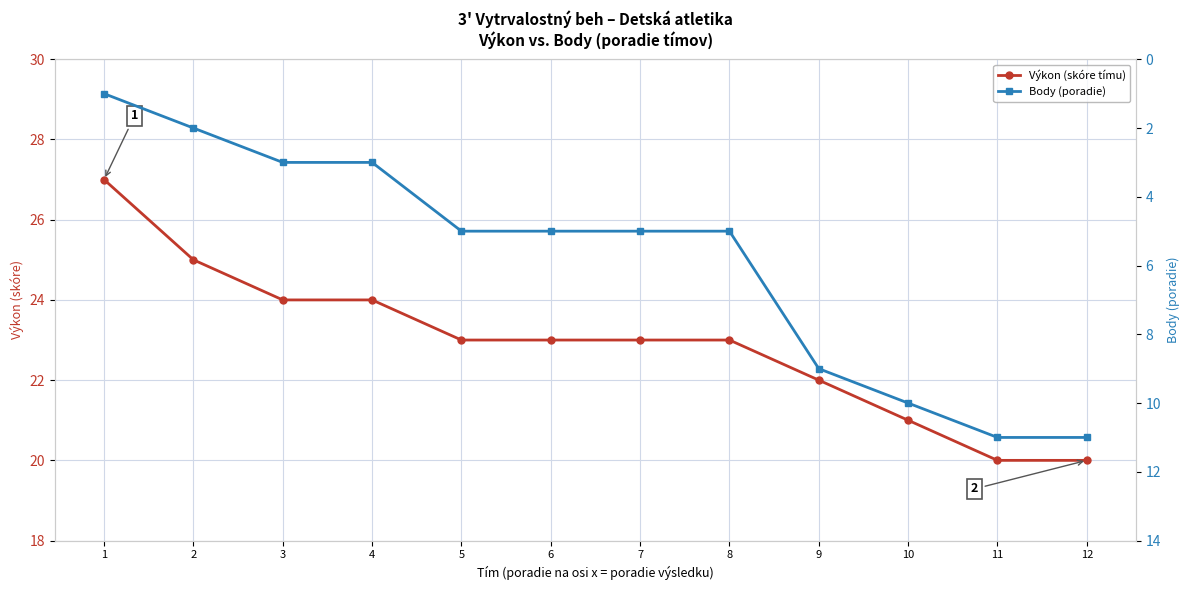

Reading left to right, list all the values displayed in this chart.

Výkon (skóre tímu): 1=27	2=25	3=24	4=24	5=23	6=23	7=23	8=23	9=22	10=21	11=20	12=20
Body (poradie): 1=1	2=2	3=3	4=3	5=5	6=5	7=5	8=5	9=9	10=10	11=11	12=11